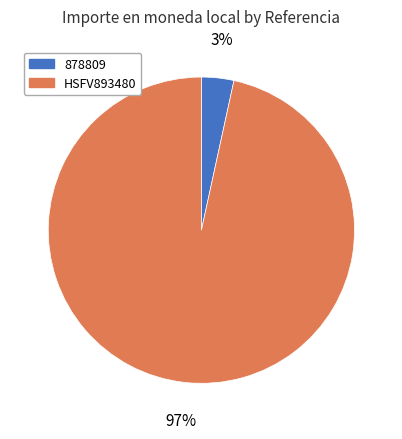

Does 878809 account for over 50% of the chart?

No